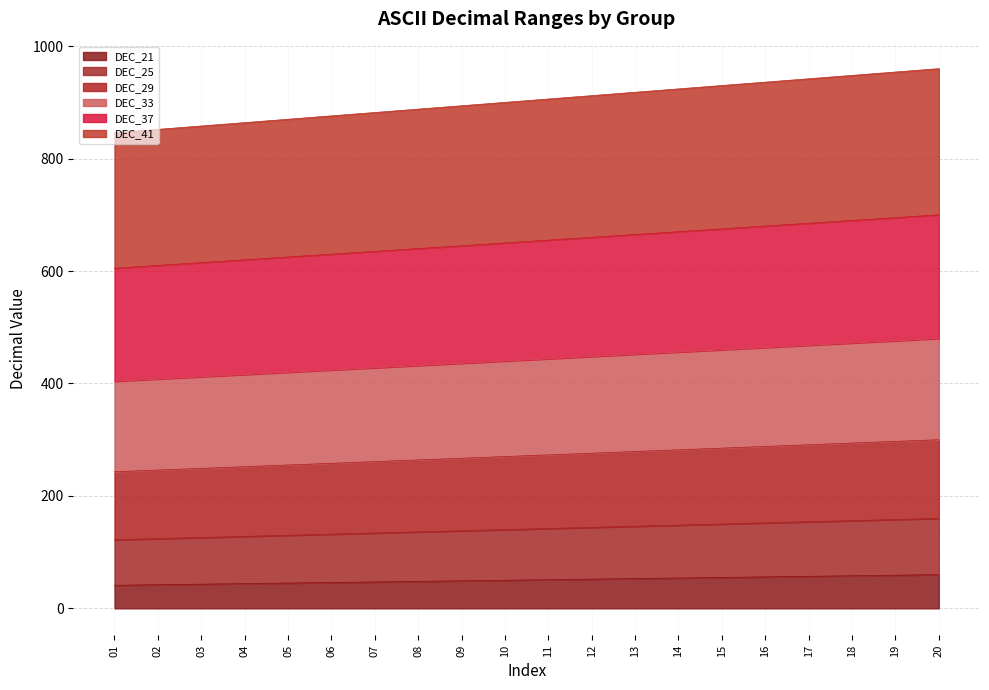

Where is DEC_41 nearest to the value 903?

10